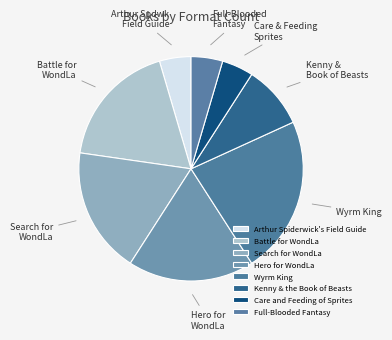

How many slices are in this pie chart?

8